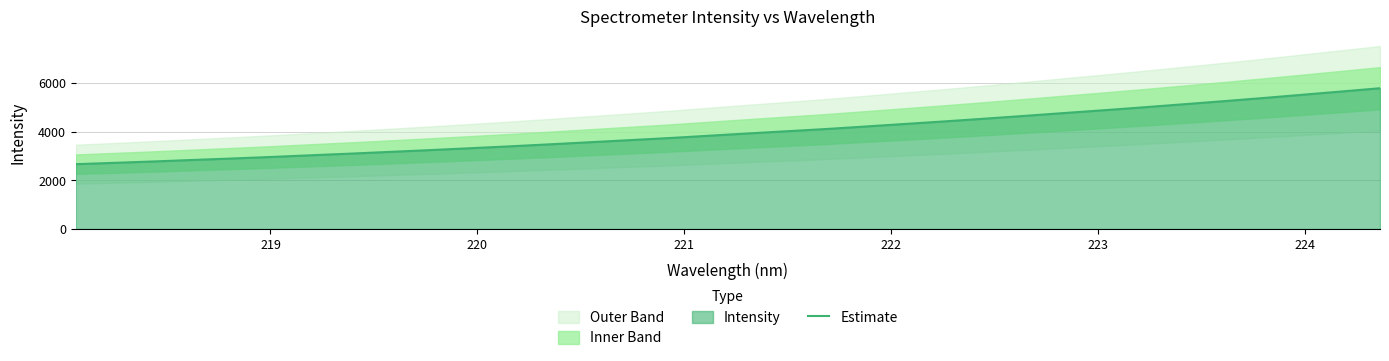

What is the sum of all values?

136361.4